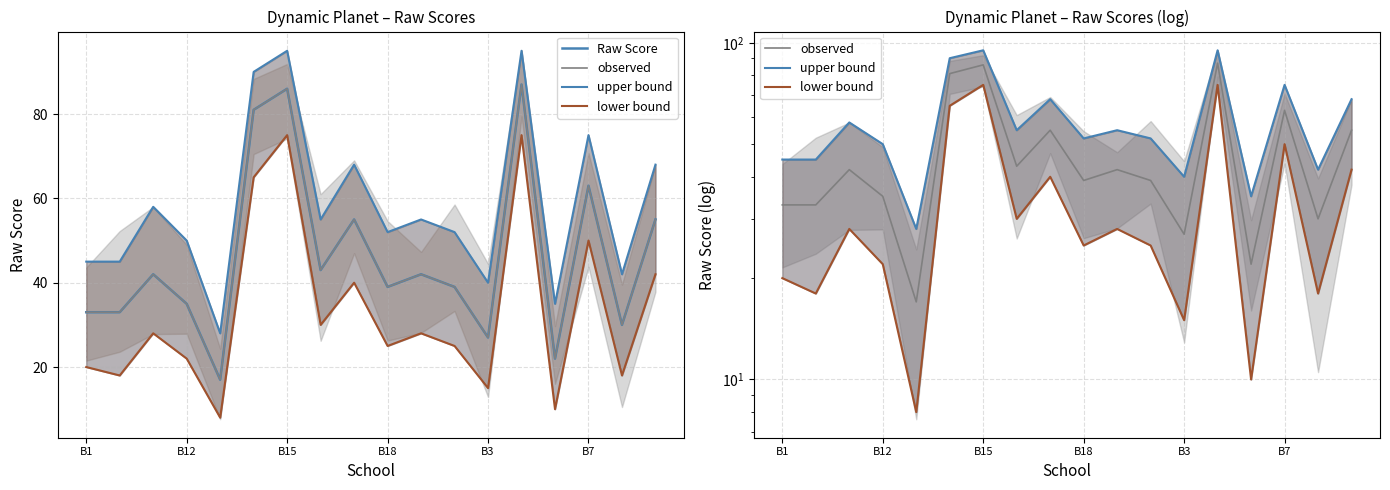

True or false: Raw Score has a value of 27 at 7.

False